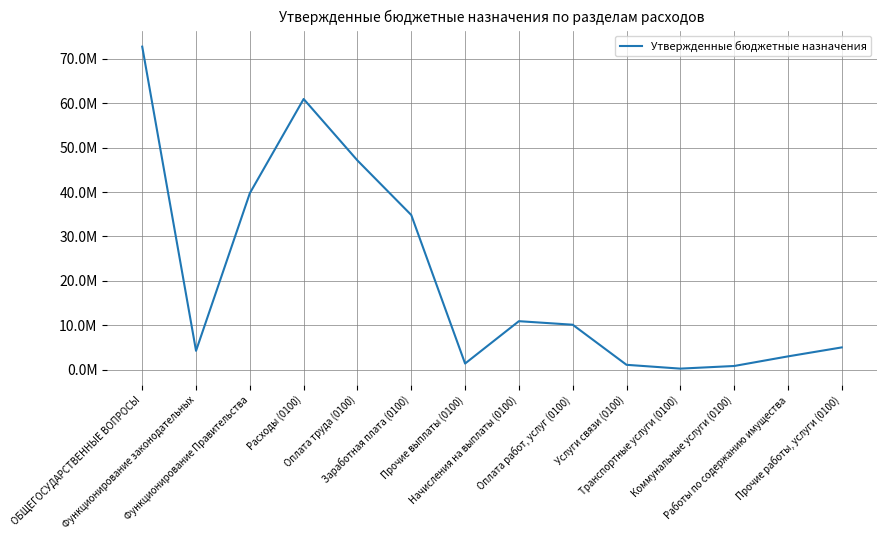

Reading left to right, list all the values displayed in this chart.

ОБЩЕГОСУДАРСТВЕННЫЕ ВОПРОСЫ=72755851.6	Функционирование законодательных=4237247.0	Функционирование Правительства=39748665.4	Расходы (0100)=60961862.6	Оплата труда (0100)=47109593.9	Заработная плата (0100)=34825888.4	Прочие выплаты (0100)=1371246.0	Начисления на выплаты (0100)=10912459.5	Оплата работ, услуг (0100)=10113660.8	Услуги связи (0100)=1084086.0	Транспортные услуги (0100)=225364.0	Коммунальные услуги (0100)=818105.9	Работы по содержанию имущества=2981743.0	Прочие работы, услуги (0100)=5004361.9